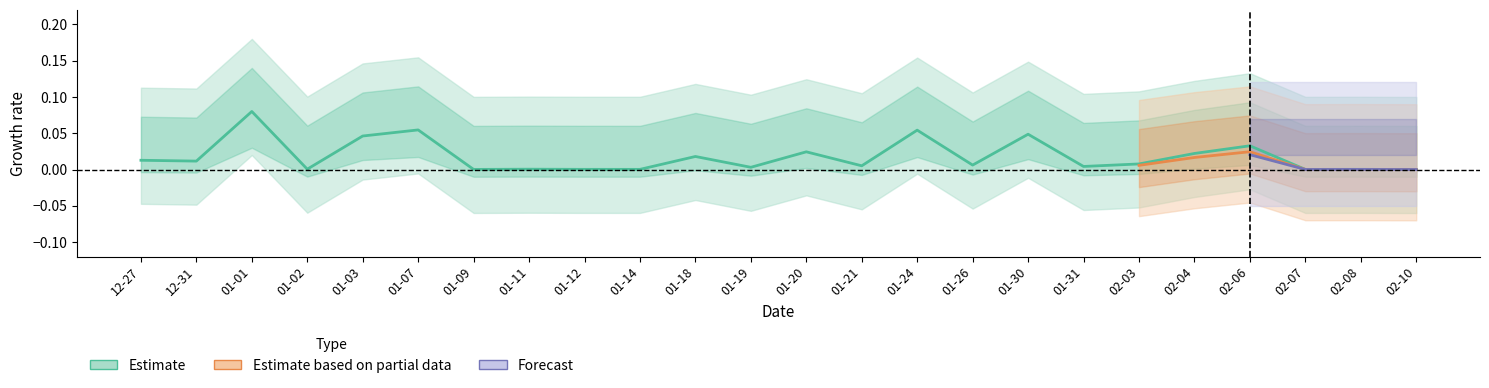

Does the chart have visible grid lines?

No